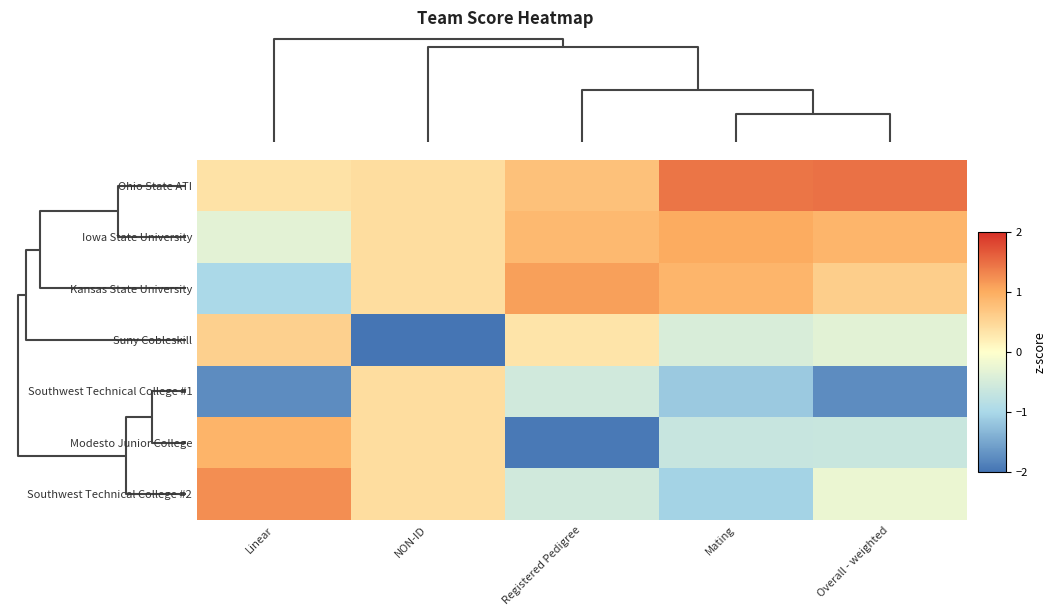

Which label corresponds to the smallest value in the chart?

NON-ID